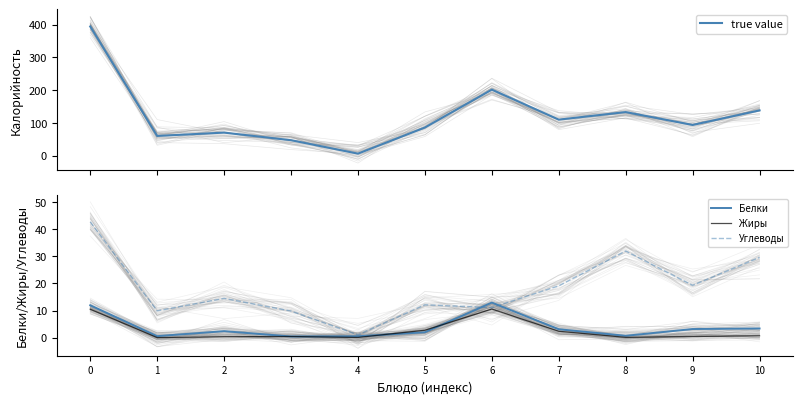

What is the difference between the second highest and second lowest values in the Углеводы series?

22.2